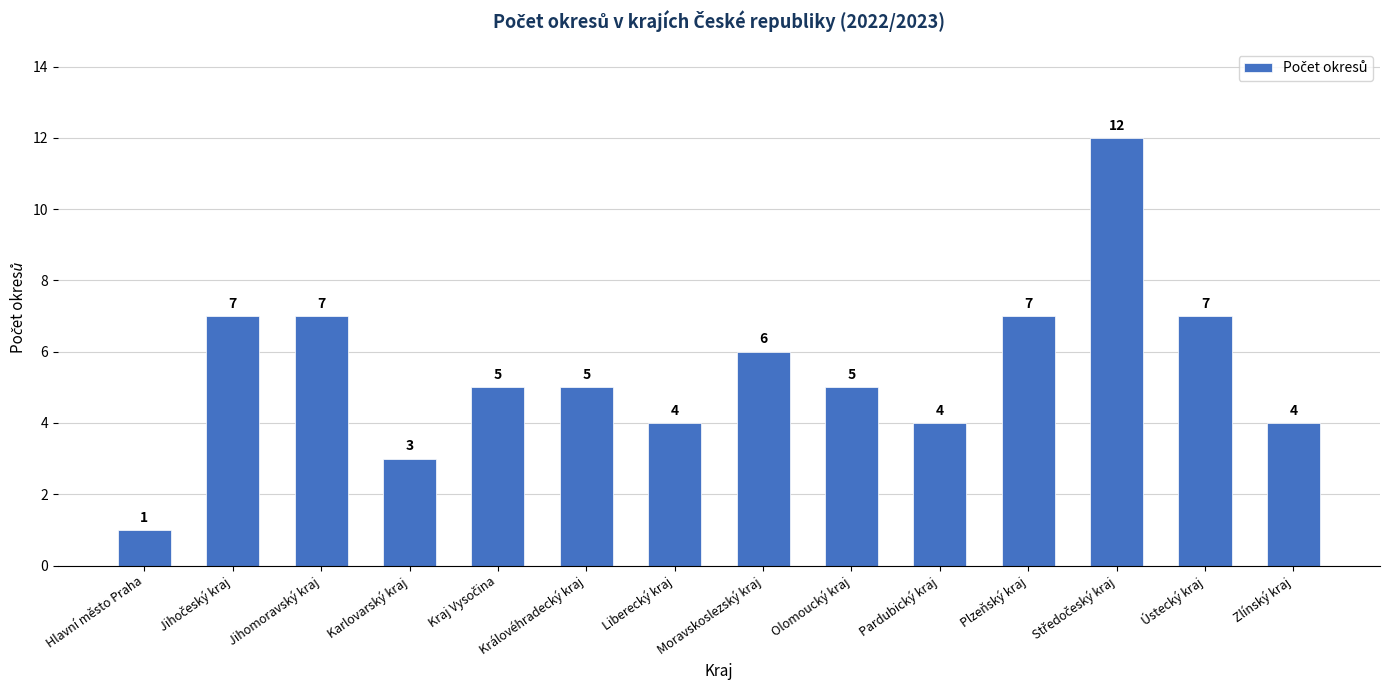

What is the difference between the values at Hlavní město Praha and Plzeňský kraj?

6